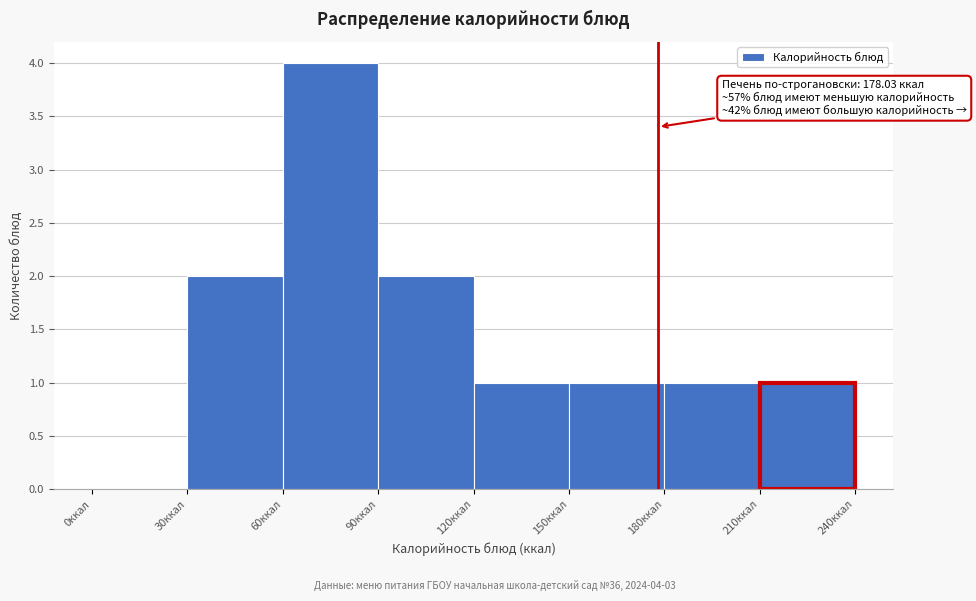

Over which range of the x-axis is the bar tallest?

60 to 90